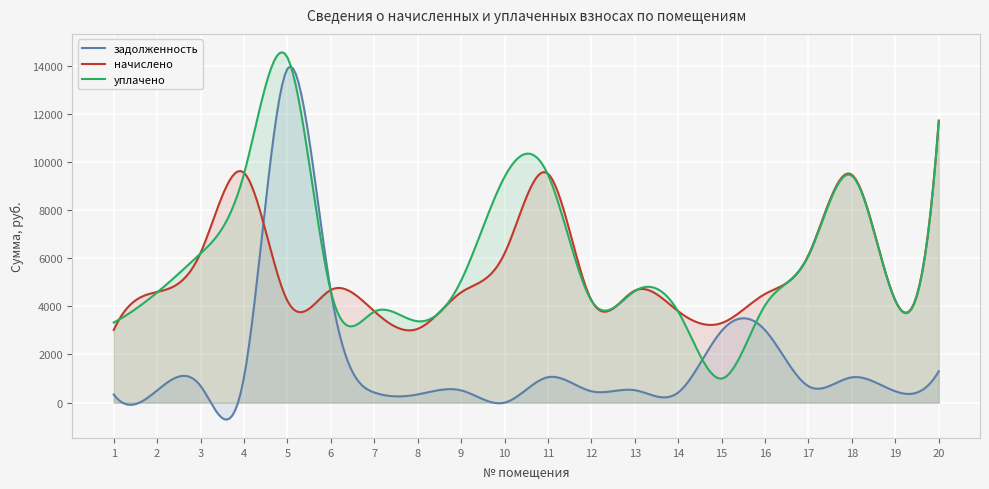

In уплачено, how many points are higher than both neighbors (excluding endpoints)?

5